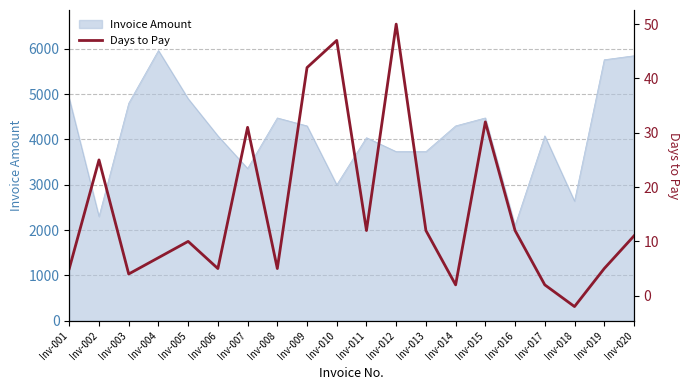

True or false: the data shows 2 at Inv-006.

False